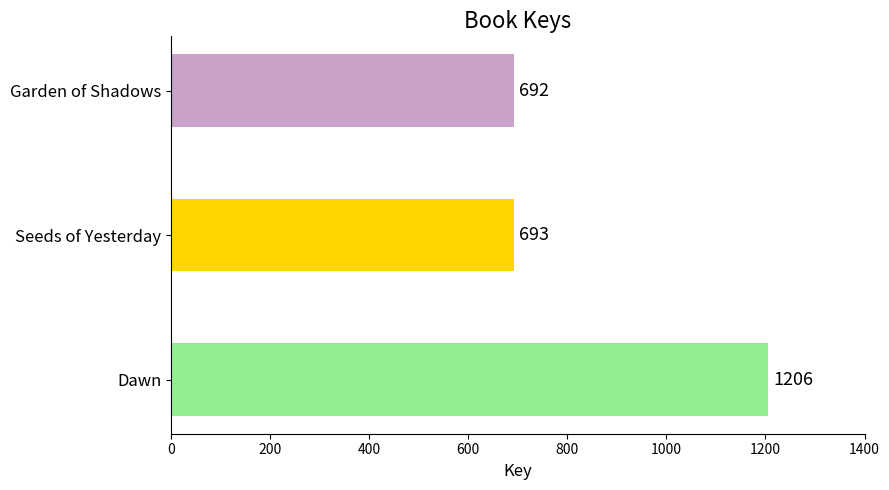

Count the number of data series in this chart.

1